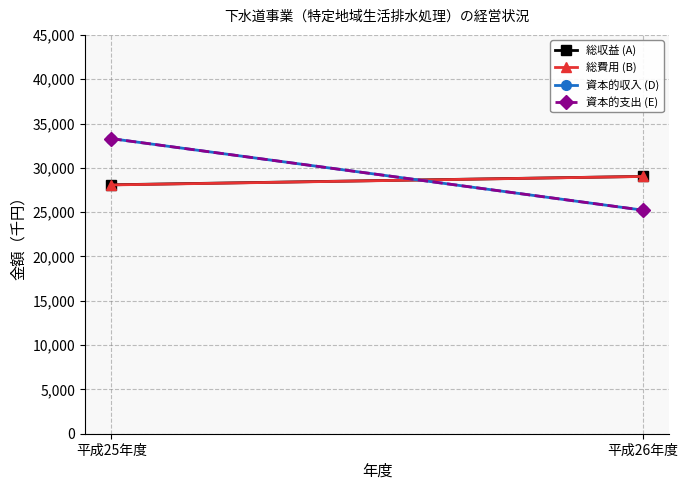

What is the label of the 1st point from the left?

平成25年度